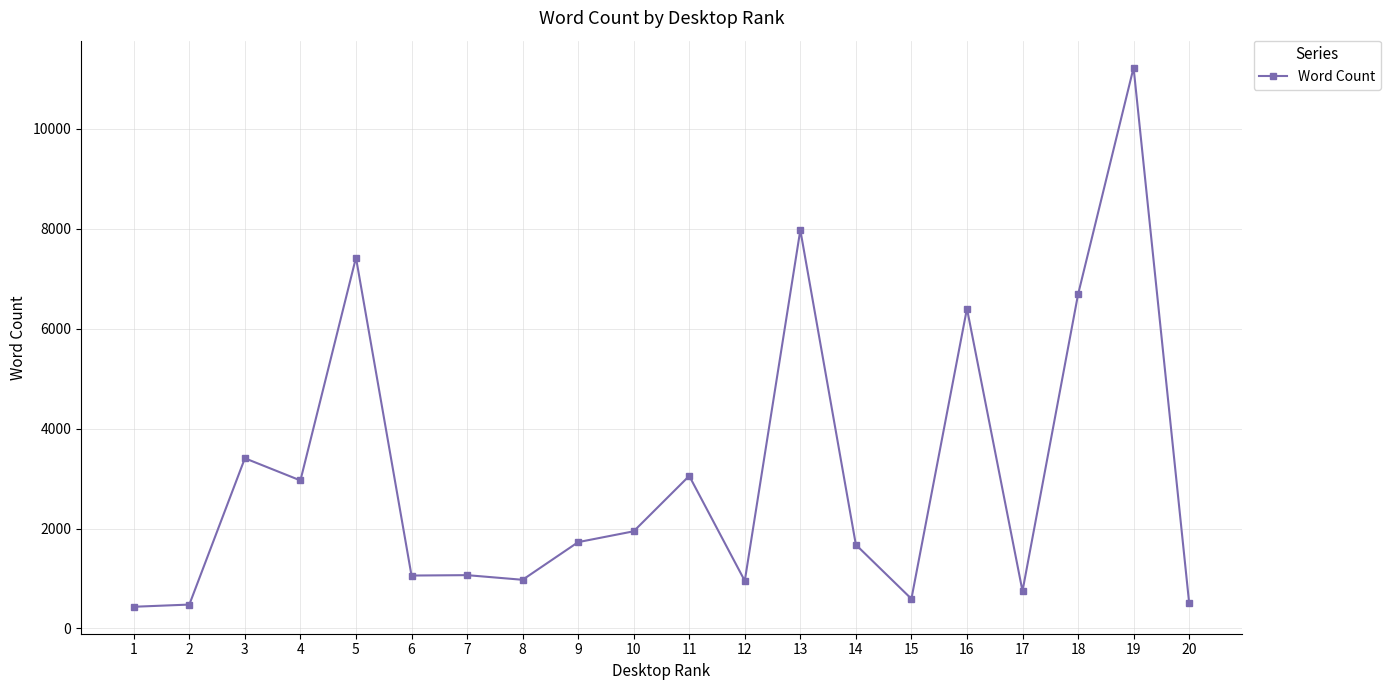

What is the value of the 11th point from the left?

3054